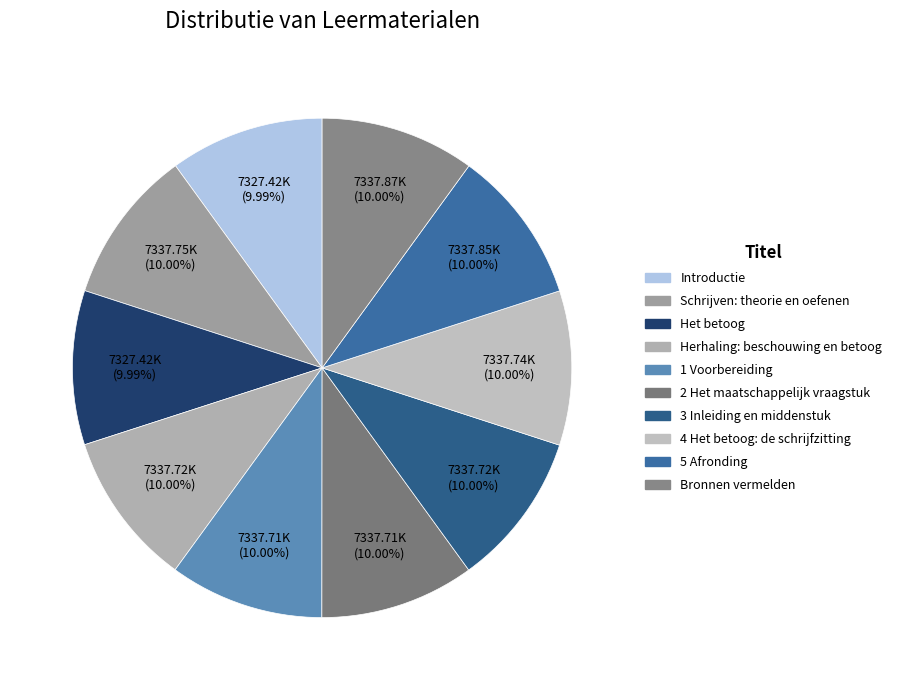

Does any single category account for the majority?

No